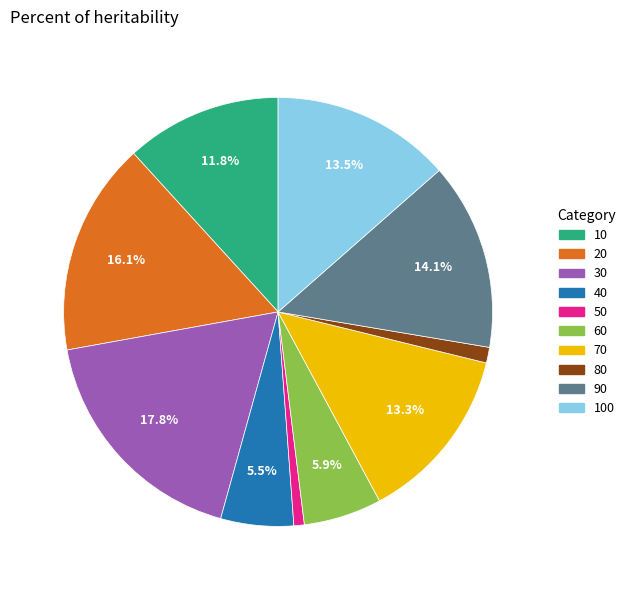

Does any single category account for the majority?

No